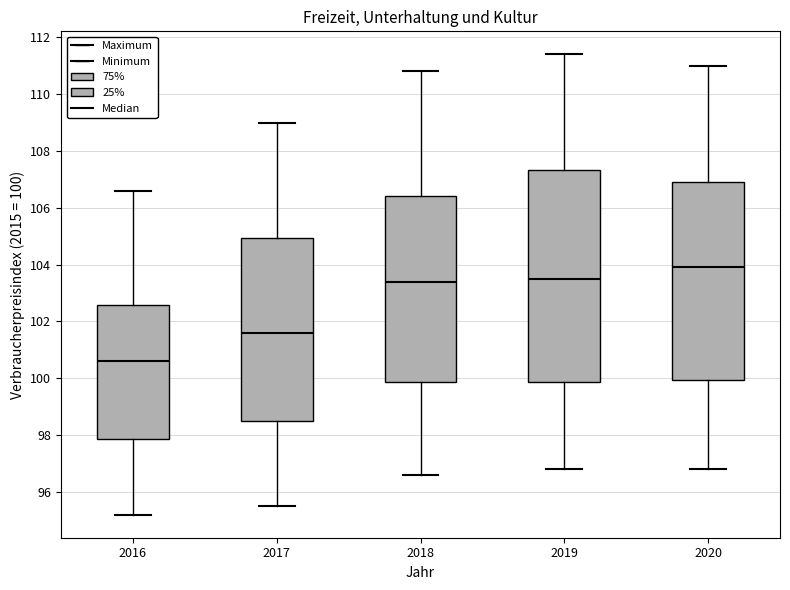

Where is the lower edge of the box at x = 2018 on the y-axis? The values are not printed on the chart, so give them approximately, as read against the axis.

99.8